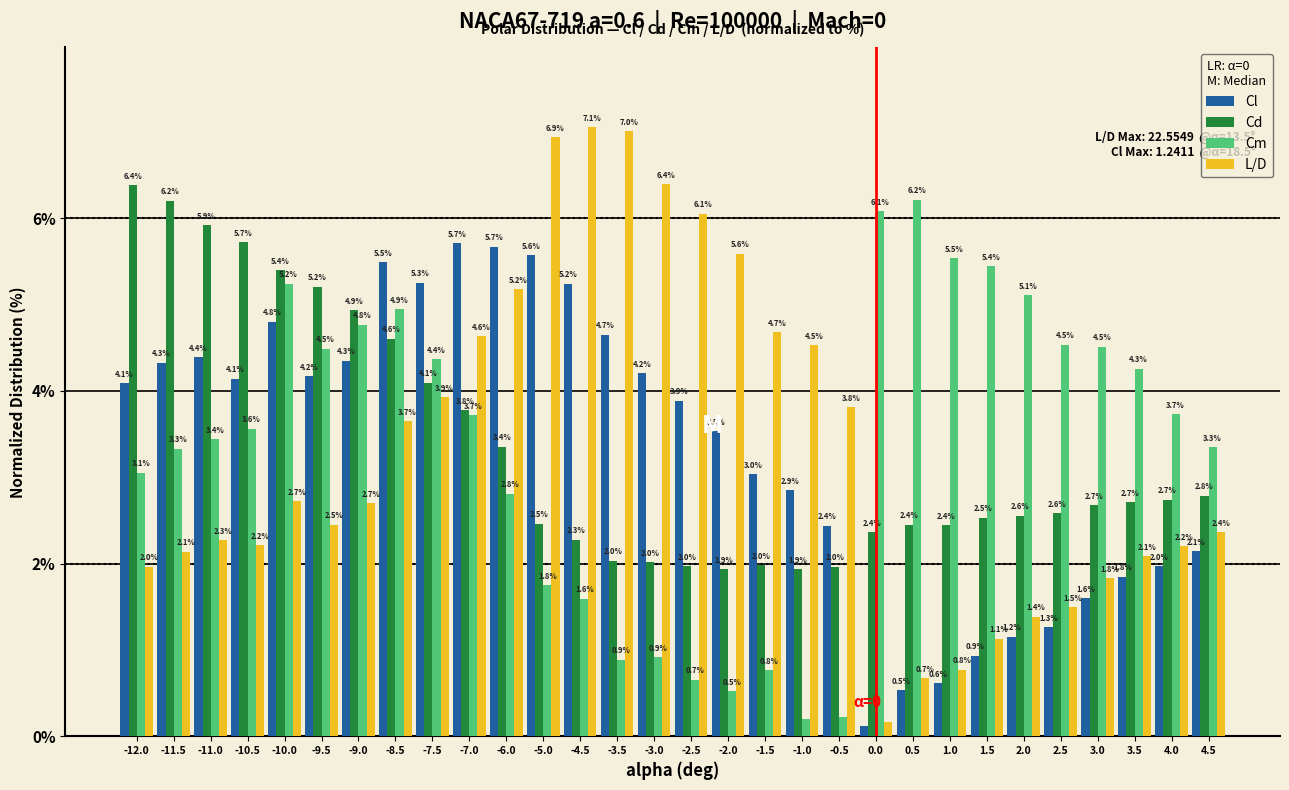

What is the maximum value shown in the chart?

7.1